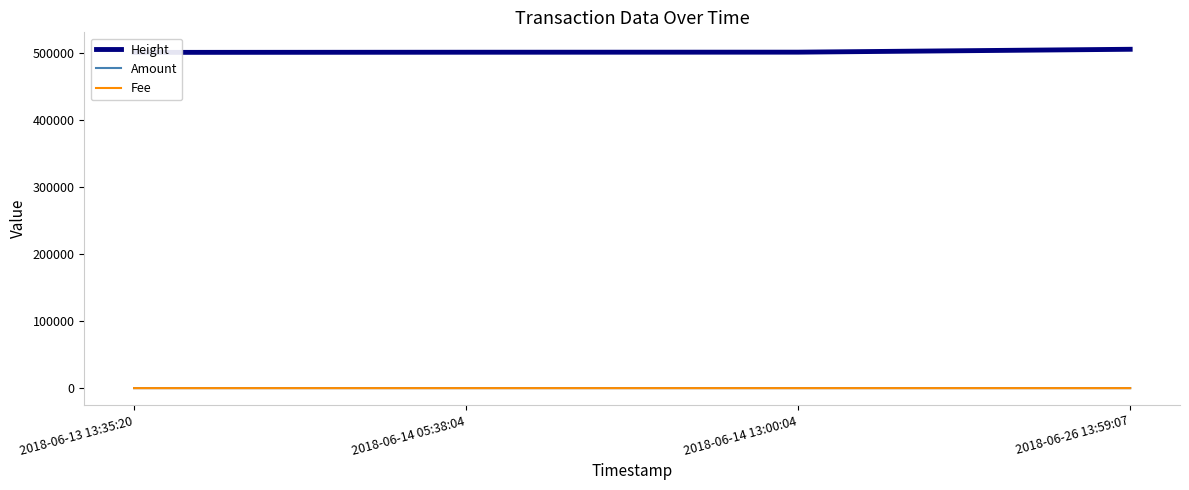

True or false: Height and Fee cross at least once.

False